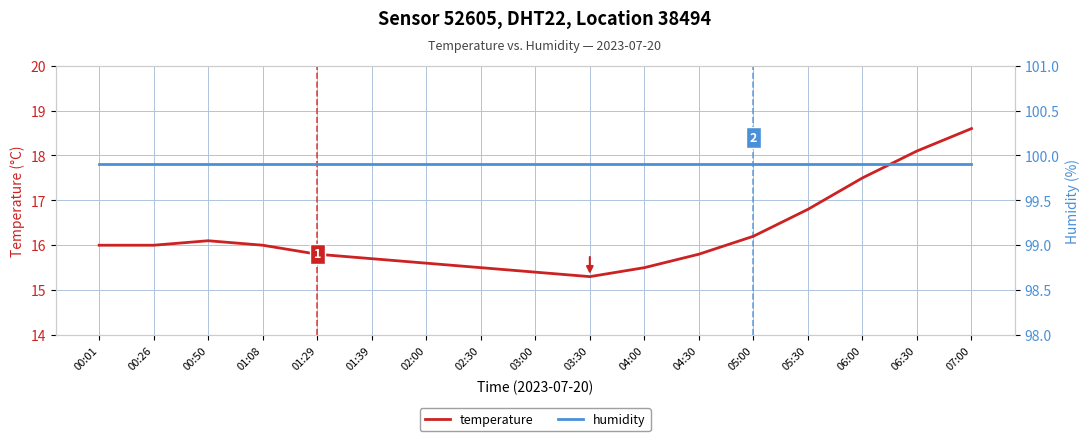

Which series has the widest spread of values?

temperature